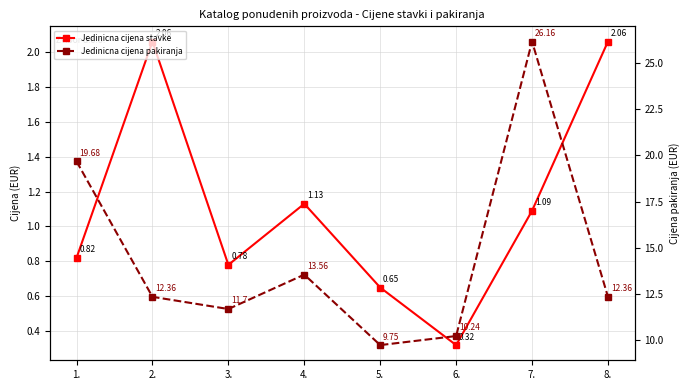

The value of Jedinicna cijena pakiranja at 8. is 12.4. True or false?

True